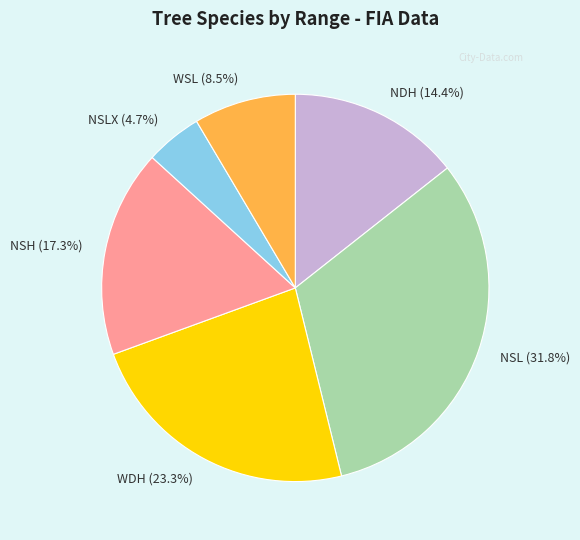

What is the smallest slice in the pie chart?

NSLX